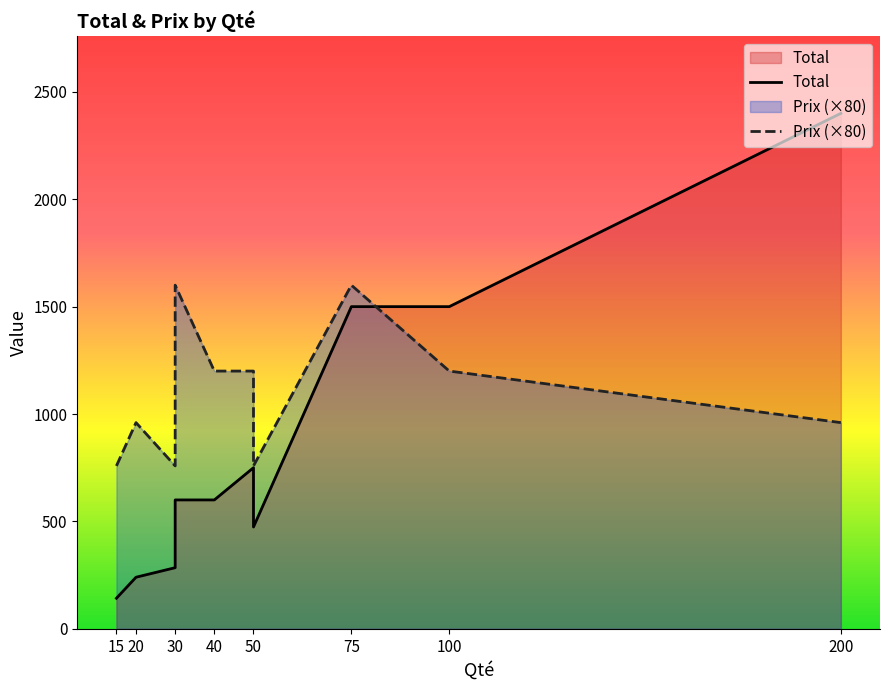

What is the spread (max minus min) of values at 30?

474.0